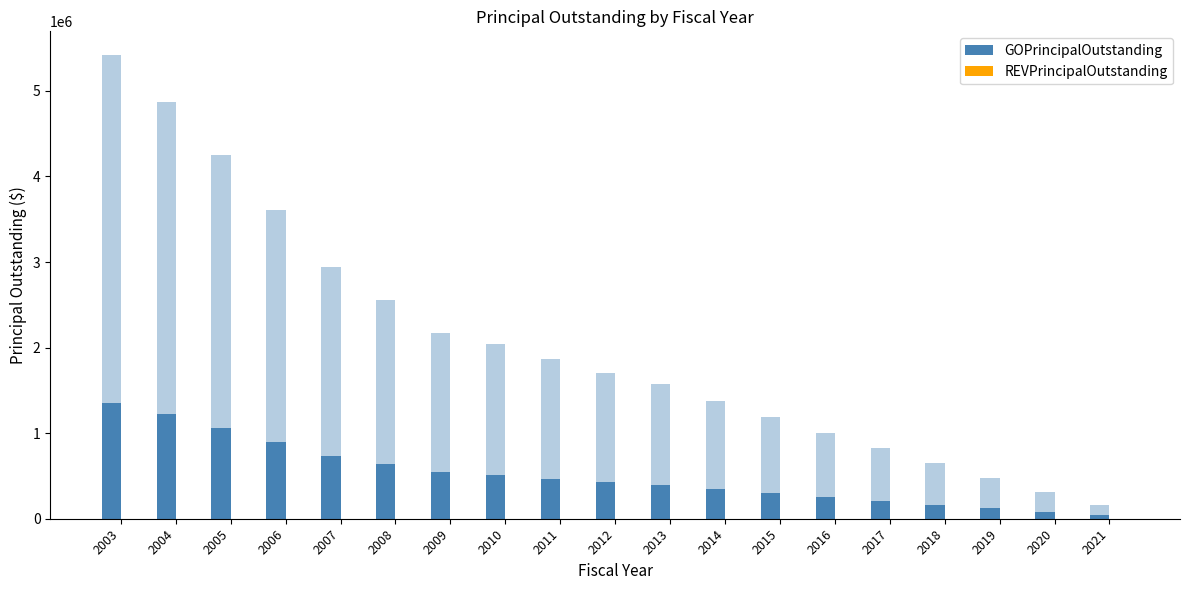

Between 2003 and 2006, which is larger?

2003